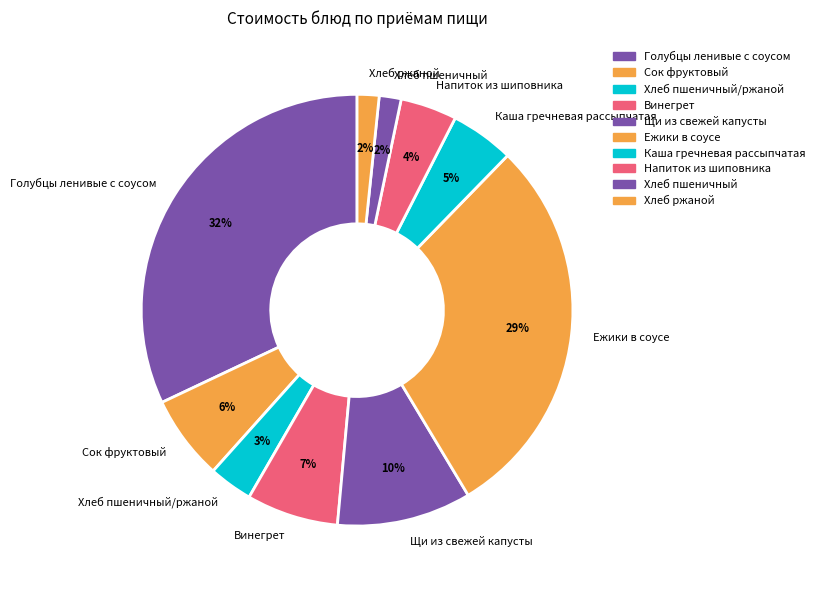

To the nearest percent, what is the difference between the Голубцы ленивые с соусом and Винегрет slice percentages?

25%